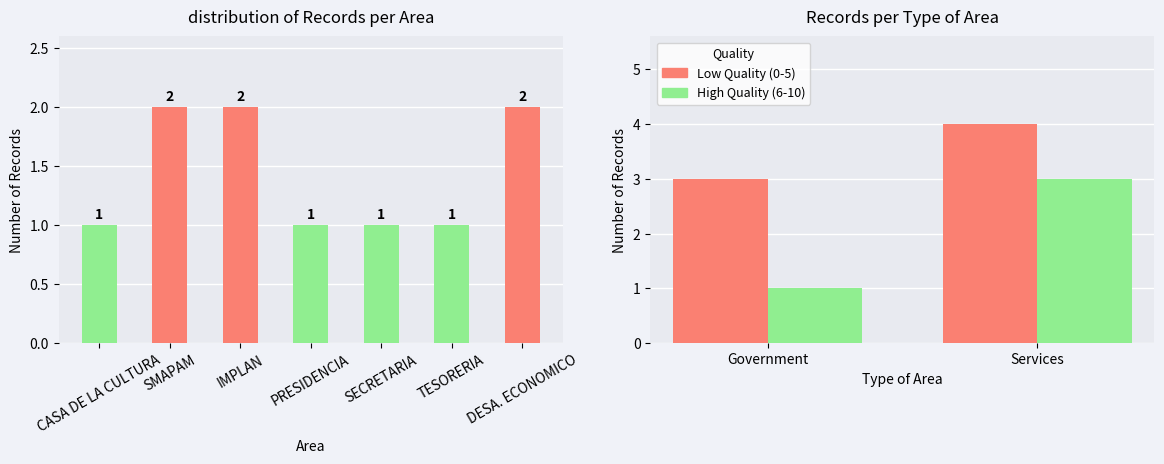

What is the average value of the Low Quality (0-5) series?

4